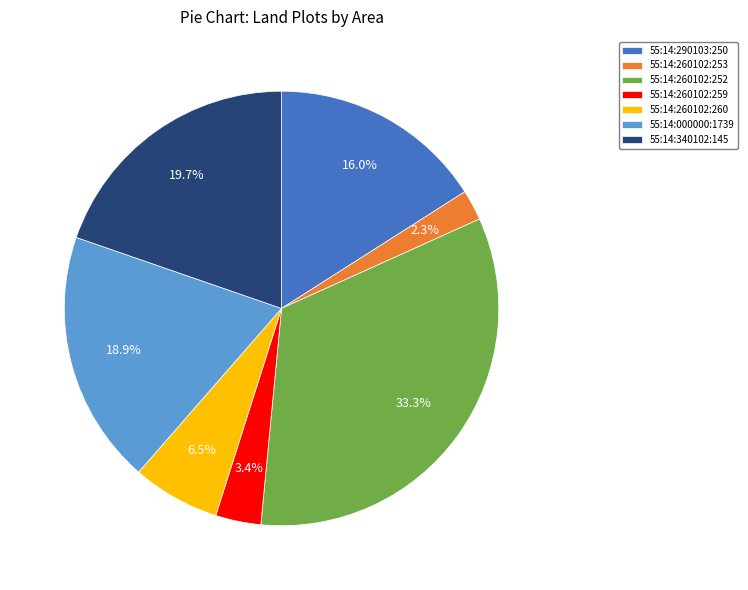

What portion of the pie excludes 55:14:260102:253?

97.7%